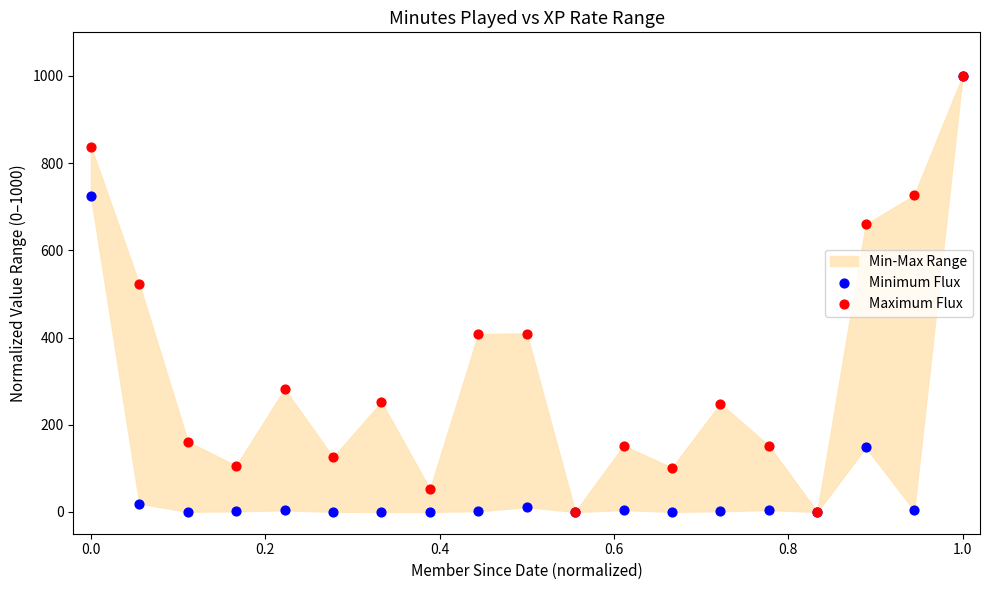

In the Minimum Flux series, what Y value is closest to 500?

724.2